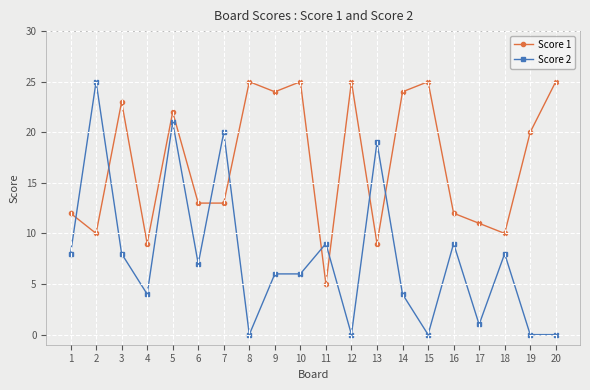

Between 17 and 18, which series saw the biggest shift?

Score 2